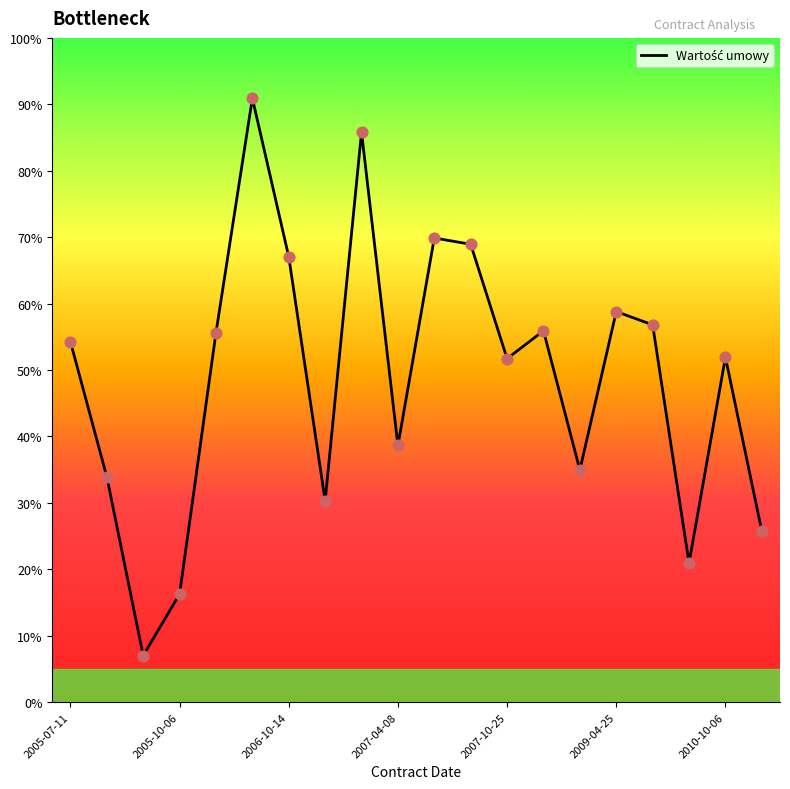

Is this an area chart (filled region under the line)?

Yes